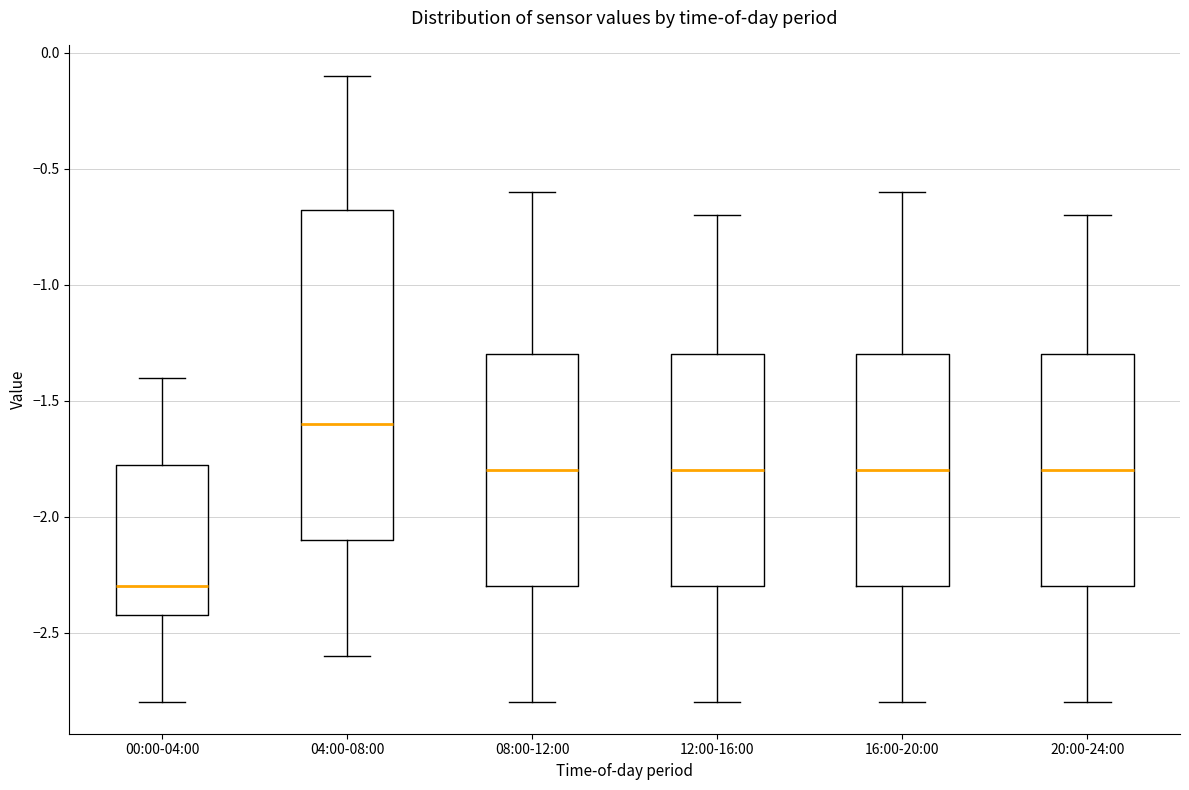

Reading left to right, read every box against the y-axis: the position of its median line, the range the box covers, and the ends of its whiskers. The values are not printed on the chart, so give them approximately, as read against the axis.

00:00-04:00: median -2.30, box -2.40 to -1.75, whiskers -2.80 to -1.40
04:00-08:00: median -1.60, box -2.10 to -0.65, whiskers -2.60 to -0.10
08:00-12:00: median -1.80, box -2.30 to -1.30, whiskers -2.80 to -0.60
12:00-16:00: median -1.80, box -2.30 to -1.30, whiskers -2.80 to -0.70
16:00-20:00: median -1.80, box -2.30 to -1.30, whiskers -2.80 to -0.60
20:00-24:00: median -1.80, box -2.30 to -1.30, whiskers -2.80 to -0.70